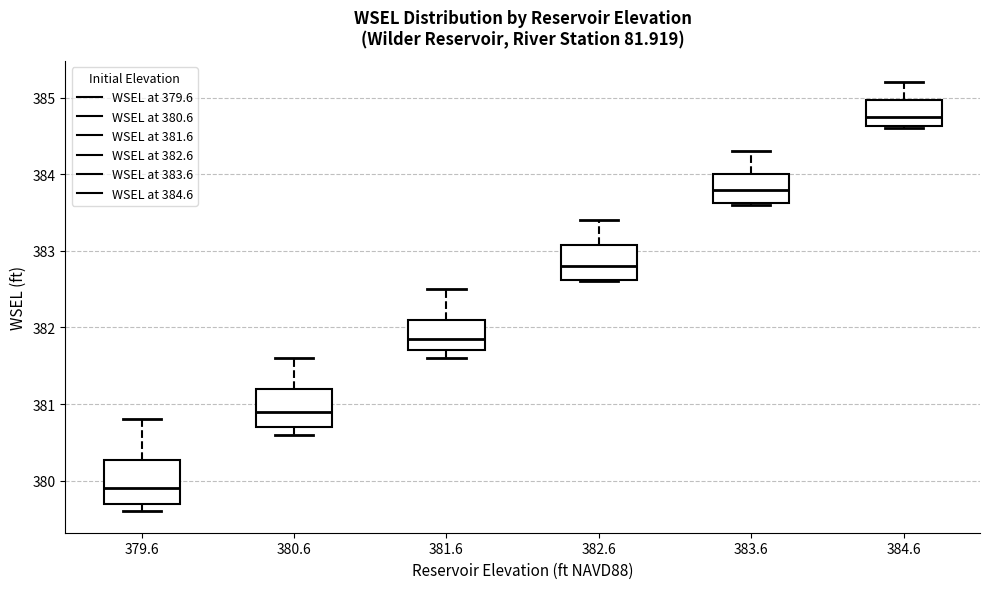

Reading left to right, transcribe this box plot: for each box, give where its median line is, the range the box spans, and where its two whiskers end, as read against the y-axis. The values are not printed on the chart, so give them approximately, as read against the axis.

379.6: median 379.9, box 379.7 to 380.3, whiskers 379.6 to 380.8
380.6: median 380.9, box 380.7 to 381.2, whiskers 380.6 to 381.6
381.6: median 381.9, box 381.7 to 382.1, whiskers 381.6 to 382.5
382.6: median 382.8, box 382.6 to 383.1, whiskers 382.6 to 383.4
383.6: median 383.8, box 383.6 to 384.0, whiskers 383.6 to 384.3
384.6: median 384.8, box 384.6 to 385.0, whiskers 384.6 to 385.2